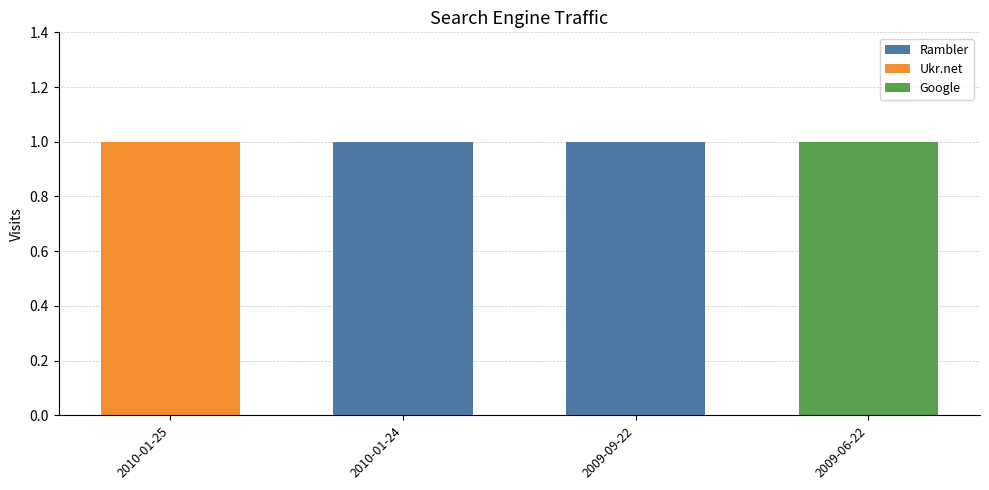

True or false: Rambler has a value of 0 at 2010-01-25.

True